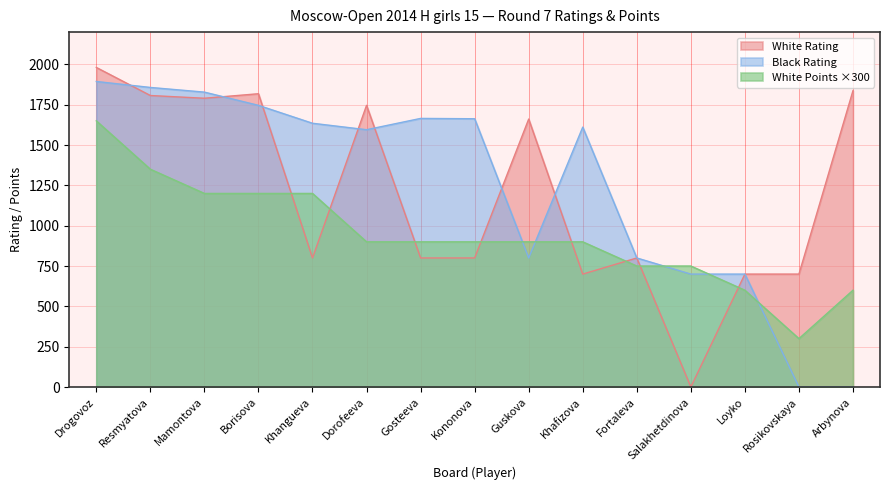

Reading left to right, what are all the values shown in this chart?

White Rating: Drogovoz=1981	Resmyatova=1807	Mamontova=1790	Borisova=1818	Khangueva=800	Dorofeeva=1746	Gosteeva=800	Kononova=800	Guskova=1661	Khafizova=700	Fortaleva=800	Salakhetdinova=0	Loyko=700	Rosikovskaya=700	Arbynova=1837
Black Rating: Drogovoz=1894	Resmyatova=1857	Mamontova=1828	Borisova=1746	Khangueva=1635	Dorofeeva=1595	Gosteeva=1665	Kononova=1663	Guskova=800	Khafizova=1611	Fortaleva=800	Salakhetdinova=700	Loyko=700	Rosikovskaya=0	Arbynova=0
White Points: Drogovoz=1650	Resmyatova=1350	Mamontova=1200	Borisova=1200	Khangueva=1200	Dorofeeva=900	Gosteeva=900	Kononova=900	Guskova=900	Khafizova=900	Fortaleva=750	Salakhetdinova=750	Loyko=600	Rosikovskaya=300	Arbynova=600